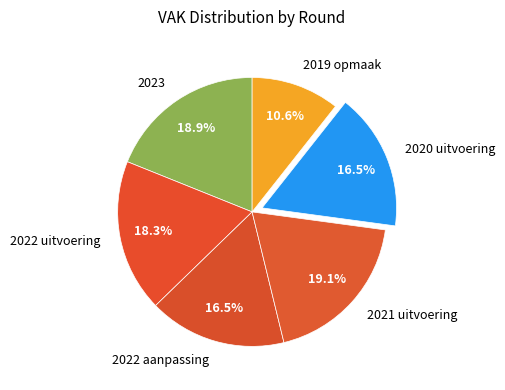

Combined, what portion of the pie is 2020 uitvoering and 2023?

35.4%